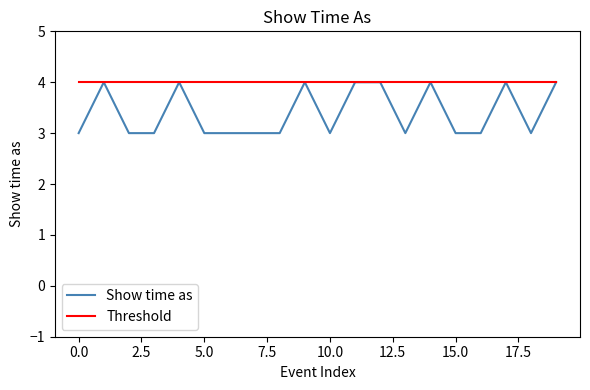

Which series has the largest total across all categories?

Threshold